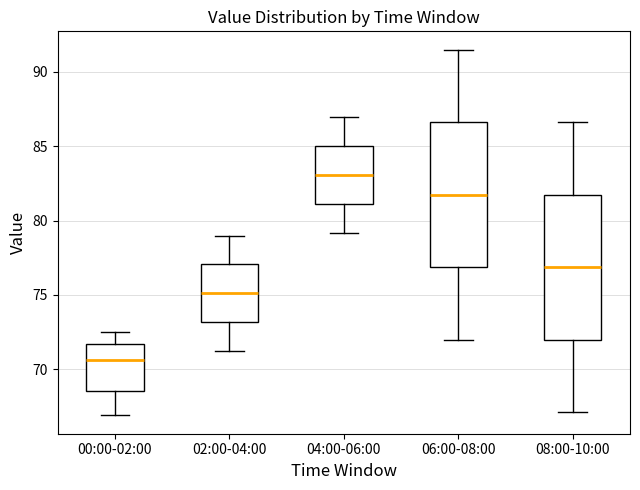

Reading left to right, transcribe this box plot: for each box, give where its median line is, the range the box spans, and where its two whiskers end, as read against the y-axis. The values are not printed on the chart, so give them approximately, as read against the axis.

00:00-02:00: median 70.5, box 68.5 to 71.5, whiskers 67.0 to 72.5
02:00-04:00: median 75.0, box 73.0 to 77.0, whiskers 71.0 to 79.0
04:00-06:00: median 83.0, box 81.0 to 85.0, whiskers 79.0 to 87.0
06:00-08:00: median 82.0, box 77.0 to 86.5, whiskers 72.0 to 91.5
08:00-10:00: median 77.0, box 72.0 to 81.5, whiskers 67.0 to 86.5